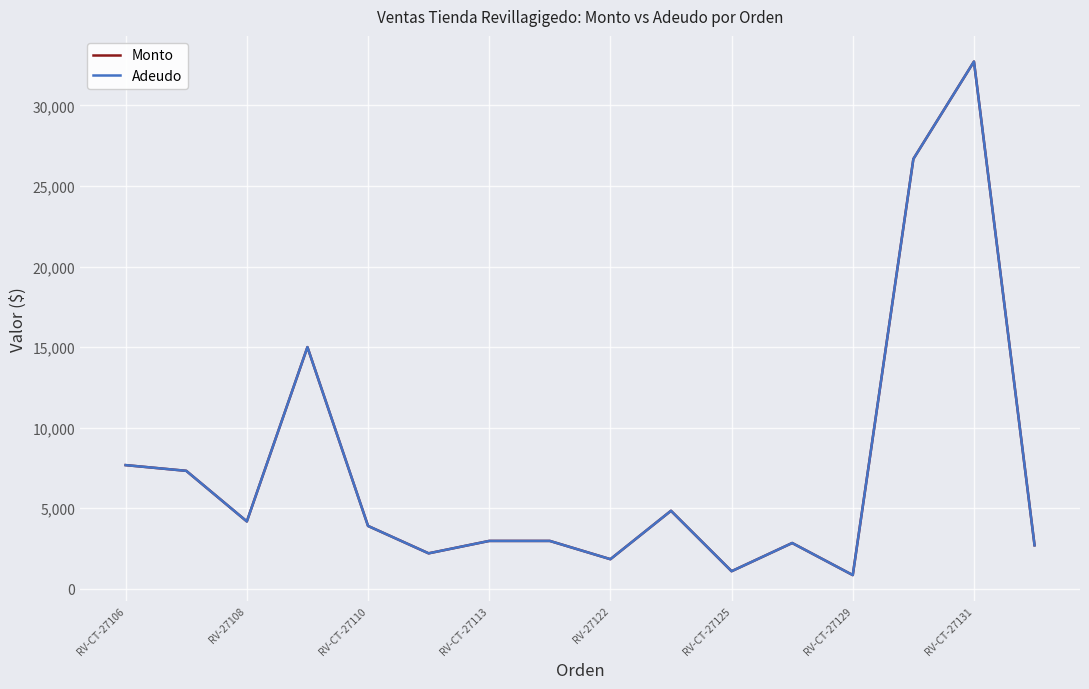

Does the chart have visible grid lines?

Yes